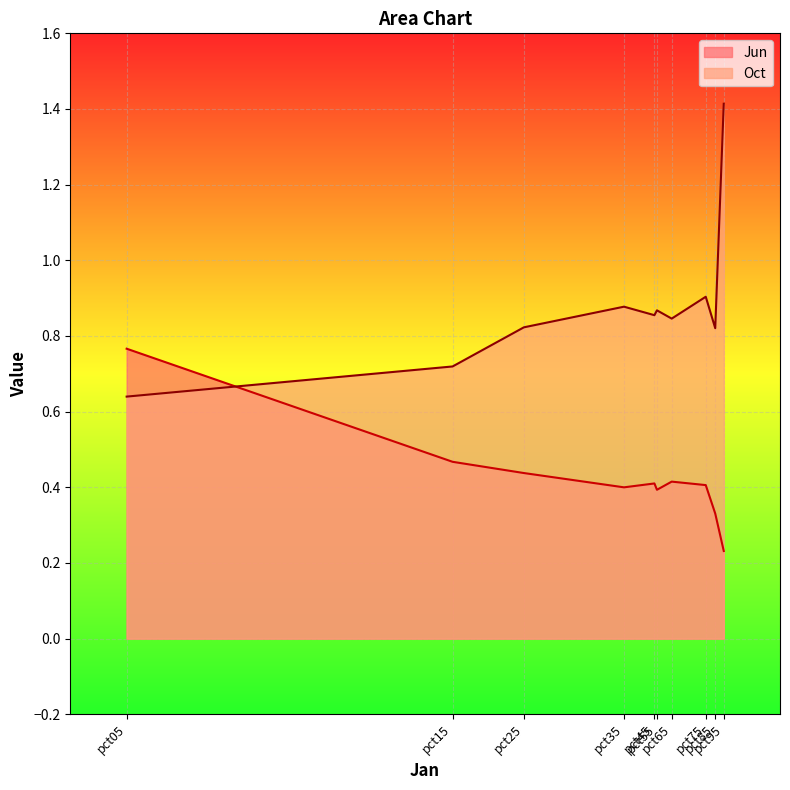

List the series in order of their overall mean, lowest first.

Jun, Oct